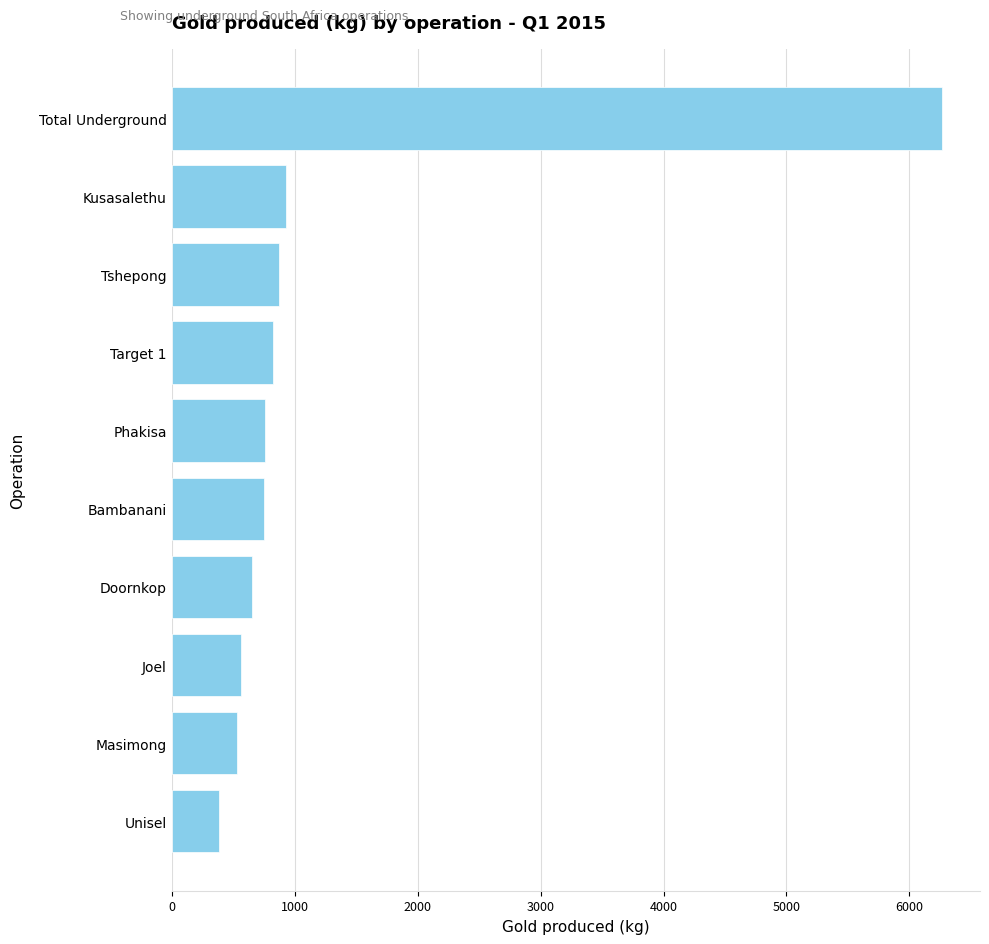

How many data points are less than 760?

5